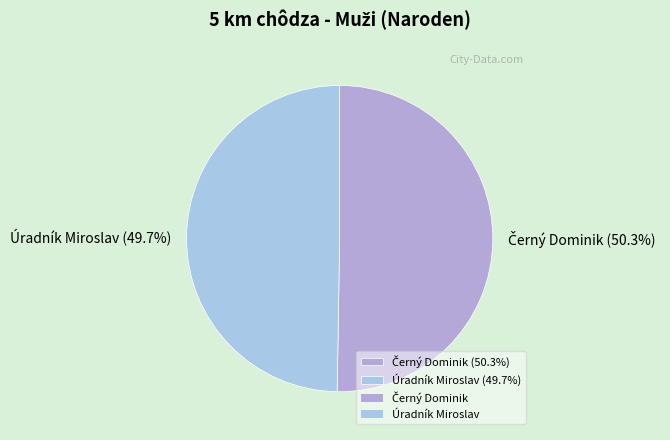

Does Úradník Miroslav (49.7%) account for over 50% of the chart?

No